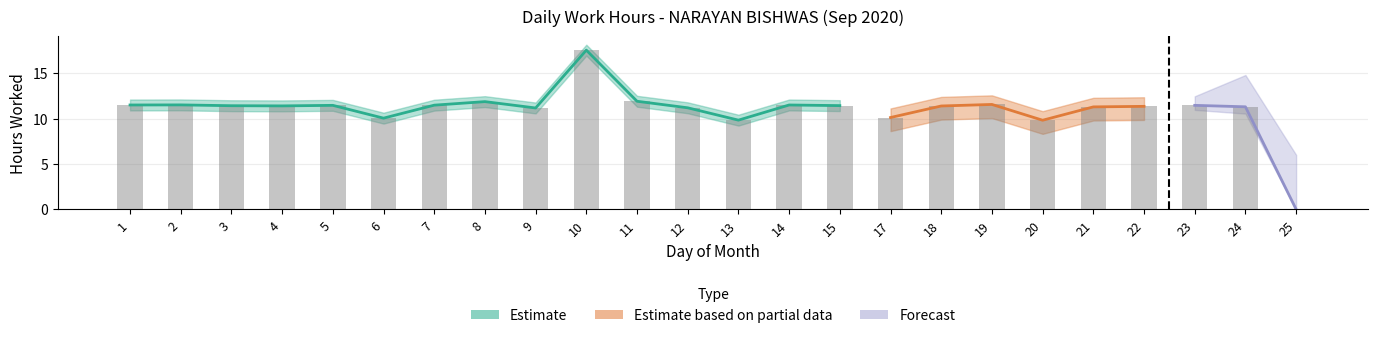

List the labels in order of value, largest first.

10, 11, 8, 19, 2, 1, 14, 7, 5, 23, 15, 3, 4, 18, 22, 24, 21, 12, 9, 17, 6, 13, 20, 25